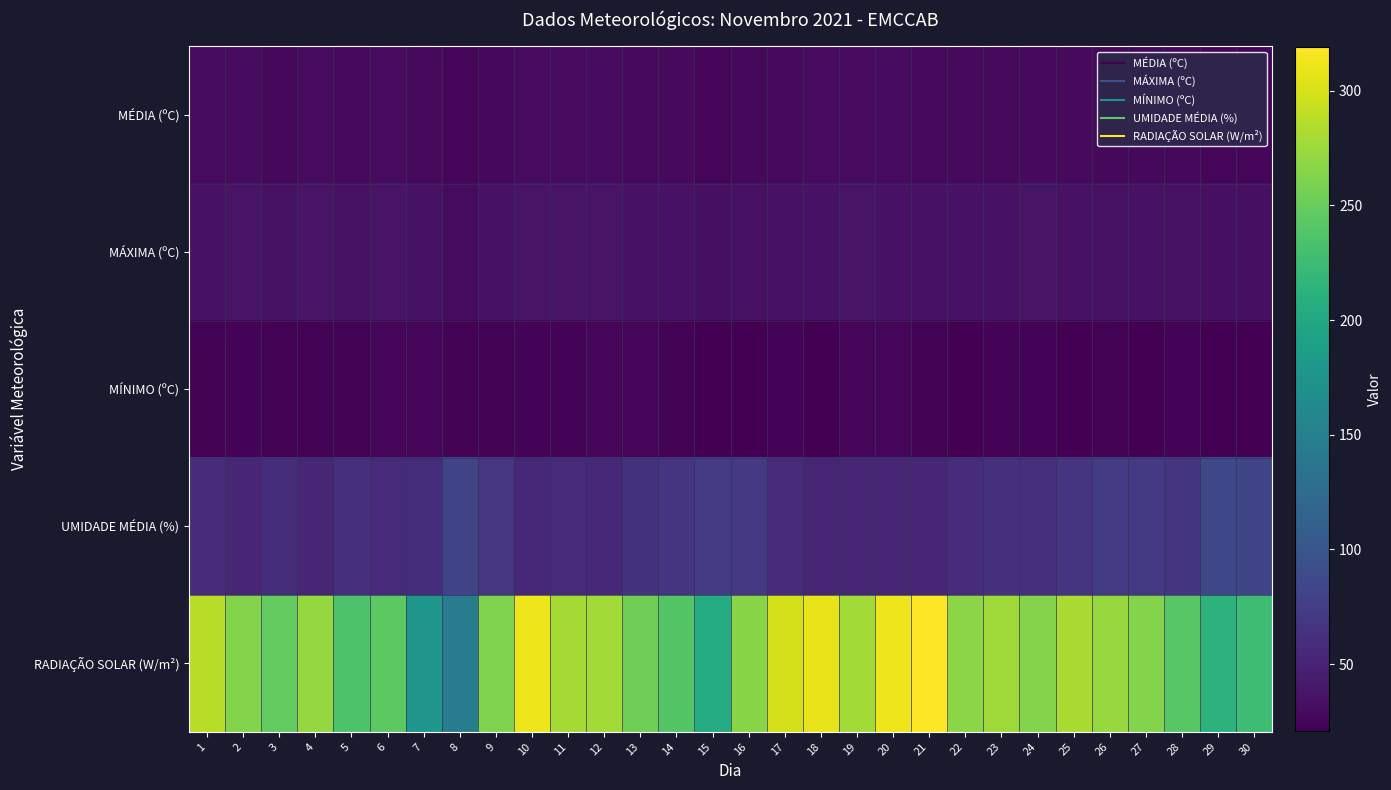

Reading left to right, extract all data points from this chart.

MÉDIA (ºC): 1=29.1	2=29.1	3=27.6	4=28.9	5=28.0	6=29.1	7=28.2	8=25.5	9=27.2	10=28.9	11=29.2	12=30.0	13=28.5	14=27.8	15=26.4	16=26.7	17=28.5	18=29.1	19=29.9	20=29.5	21=28.7	22=28.6	23=28.2	24=28.9	25=28.0	26=27.3	27=27.4	28=27.3	29=24.8	30=26.1
MÁXIMA (ºC): 1=35.6	2=36.1	3=34.3	4=36.6	5=34.5	6=36.7	7=34.9	8=29.9	9=34.8	10=35.9	11=36.2	12=36.5	13=35.4	14=34.7	15=33.2	16=34.4	17=35.1	18=35.4	19=36.2	20=35.6	21=35.4	22=35.3	23=35.1	24=35.9	25=35.4	26=33.9	27=34.7	28=33.7	29=33.0	30=32.6
MÍNIMO (ºC): 1=22.6	2=24.1	3=23.0	4=22.7	5=22.2	6=24.6	7=24.7	8=22.3	9=22.1	10=23.8	11=23.4	12=25.7	13=24.5	14=22.1	15=21.3	16=21.4	17=23.6	18=21.8	19=24.8	20=25.0	21=22.6	22=21.6	23=23.5	24=23.3	25=21.8	26=22.3	27=21.8	28=23.1	29=20.7	30=21.6
UMIDADE MÉDIA (%): 1=59.1	2=52.7	3=59.3	4=53.0	5=62.1	6=55.9	7=59.4	8=81.7	9=67.7	10=54.8	11=56.2	12=53.6	13=64.6	14=65.9	15=72.5	16=70.0	17=56.5	18=51.8	19=52.5	20=51.4	21=53.3	22=58.2	23=62.8	24=61.3	25=66.4	26=72.1	27=70.9	28=67.3	29=85.7	30=82.7
RADIAÇÃO SOLAR (W/m²): 1=287.1	2=263.7	3=247.4	4=272.0	5=236.0	6=244.2	7=177.7	8=147.5	9=261.6	10=311.6	11=278.6	12=277.8	13=254.6	14=239.4	15=204.6	16=266.3	17=300.1	18=309.5	19=278.1	20=311.7	21=319.0	22=266.6	23=276.1	24=263.1	25=281.1	26=272.4	27=264.2	28=241.8	29=213.1	30=225.8